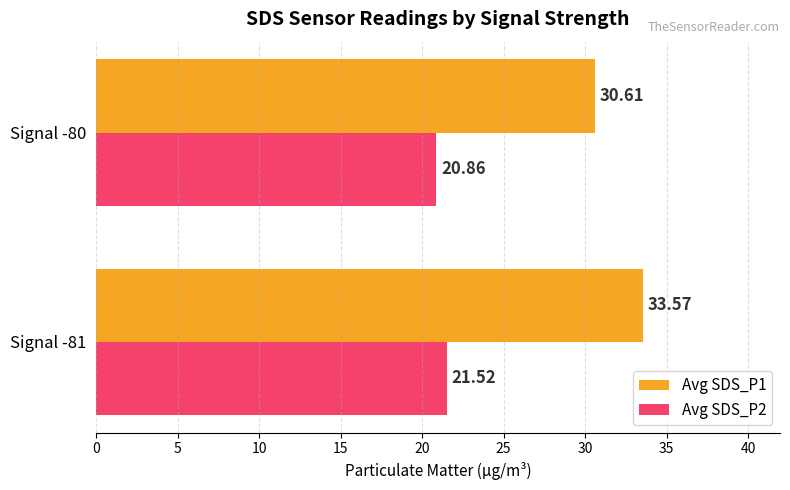

What is the smallest value displayed?

20.9